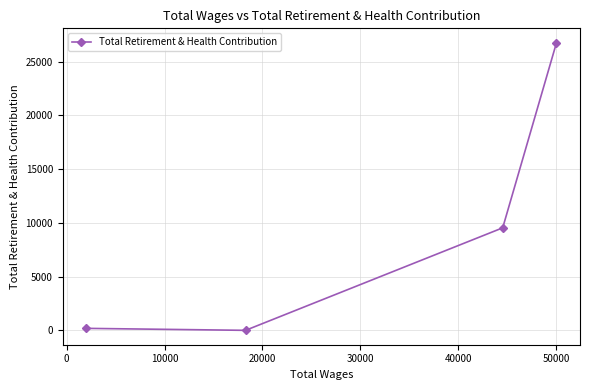

How many interior local valleys (lower than both neighbors) does the data have?

1